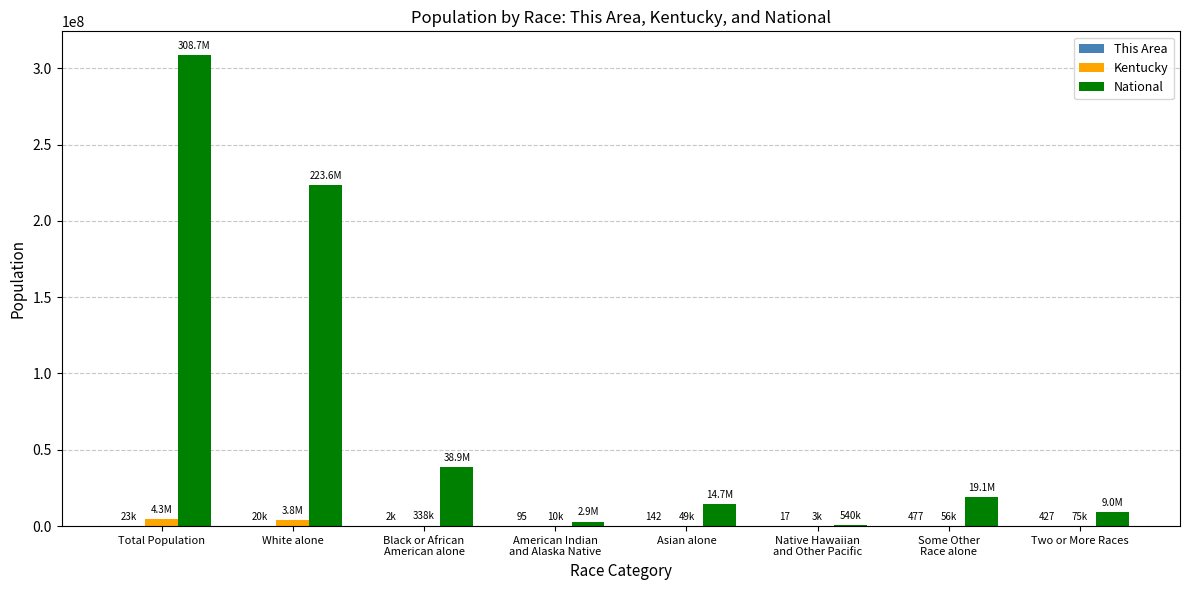

At which category is the sum across all series the highest?

Total Population